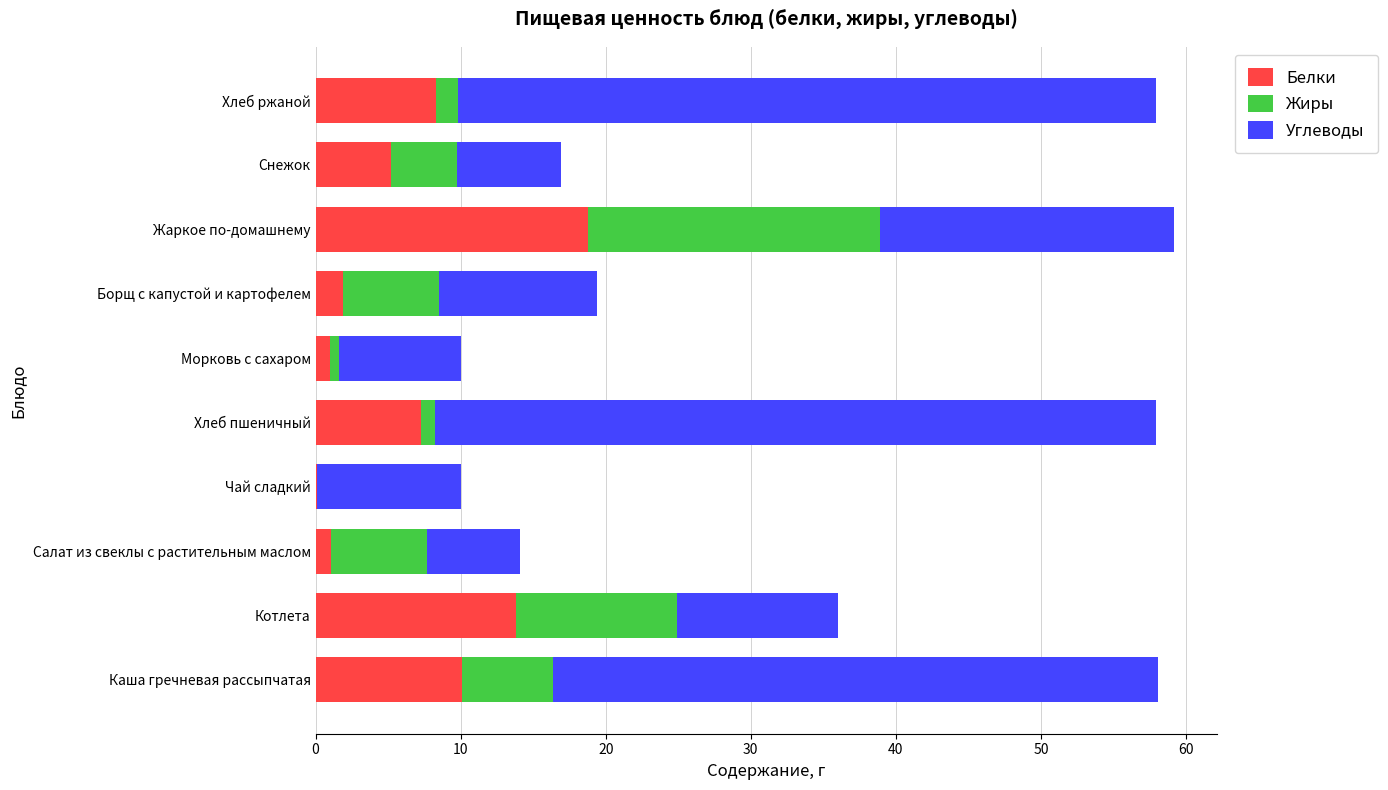

What is the total value across all series at Котлета?

36.0